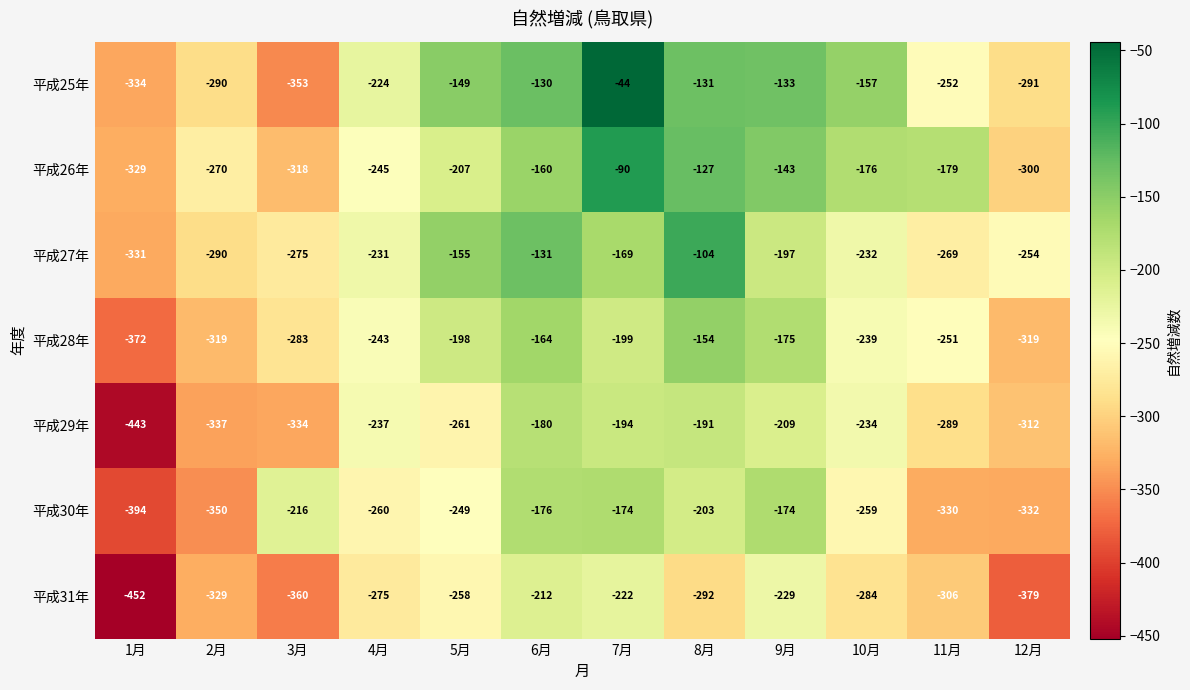

At which label does 平成27年 first exceed -231?

5月